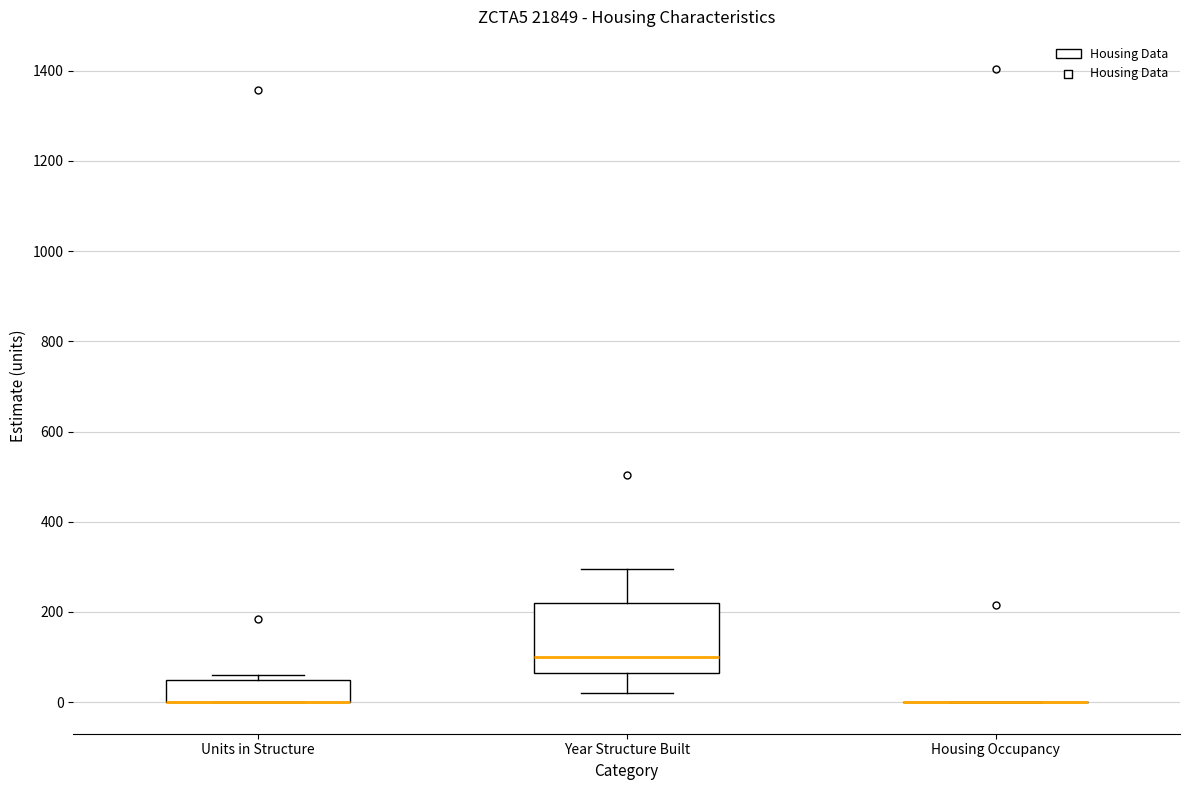

Comparing the boxes themselves (not the whiskers), which one is the tallest?

Year Structure Built